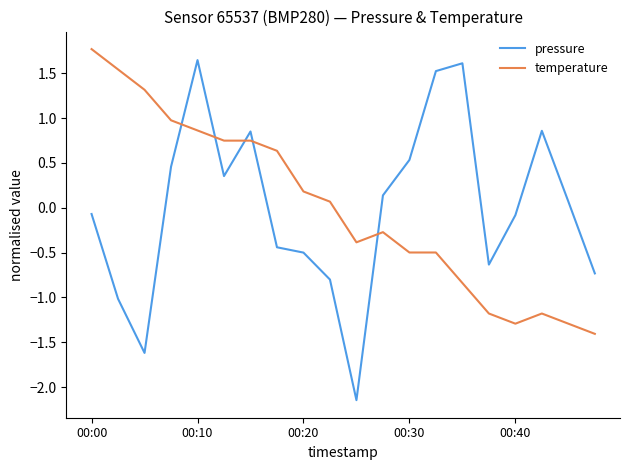

How many times do pressure and temperature cross each other?

5